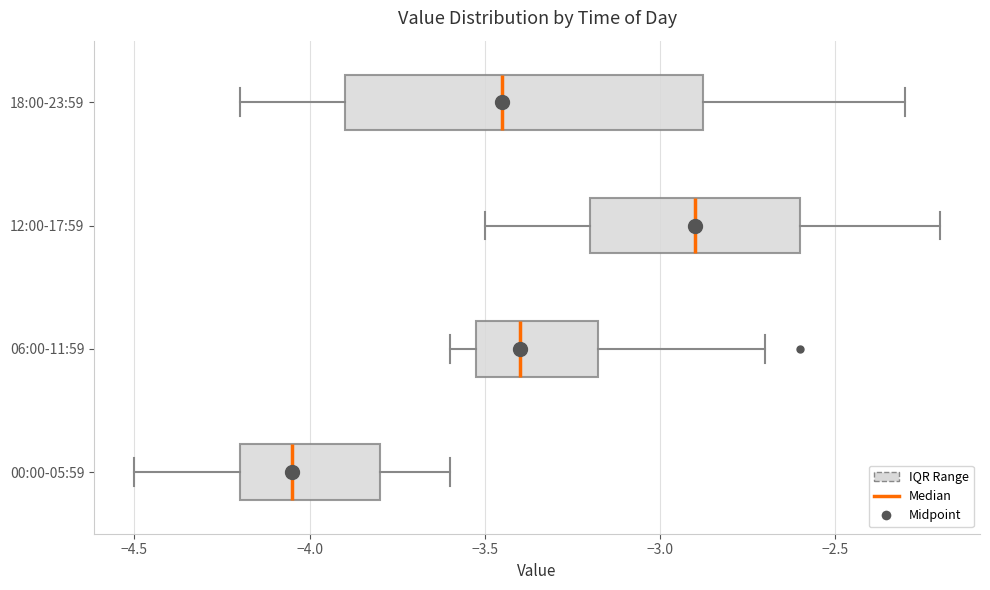

Reading bottom to top, read every box against the x-axis: the position of its median line, the range the box covers, and the ends of its whiskers. The values are not printed on the chart, so give them approximately, as read against the axis.

00:00-05:59: median -4.05, box -4.20 to -3.80, whiskers -4.50 to -3.60
06:00-11:59: median -3.40, box -3.50 to -3.15, whiskers -3.60 to -2.70
12:00-17:59: median -2.90, box -3.20 to -2.60, whiskers -3.50 to -2.20
18:00-23:59: median -3.45, box -3.90 to -2.85, whiskers -4.20 to -2.30